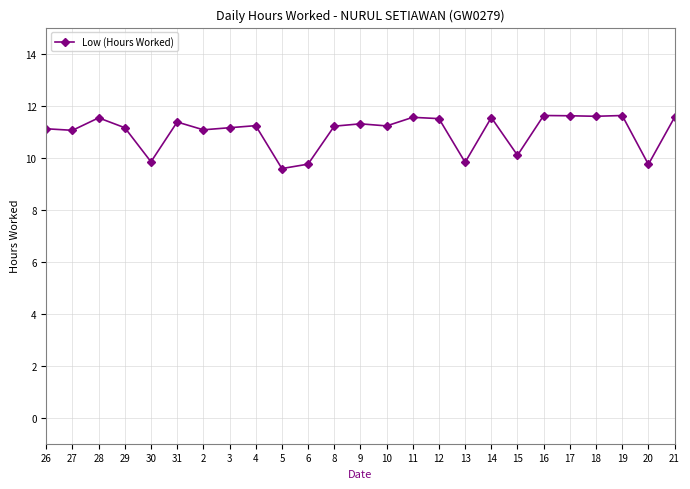

What is the label of the 8th point from the right?

14